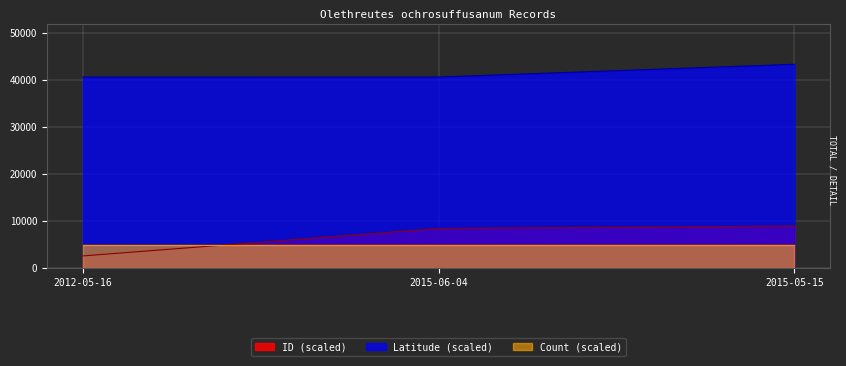

Is the value of Latitude (scaled) at 2012-05-16 greater than the value of ID (scaled) at 2015-05-15?

Yes